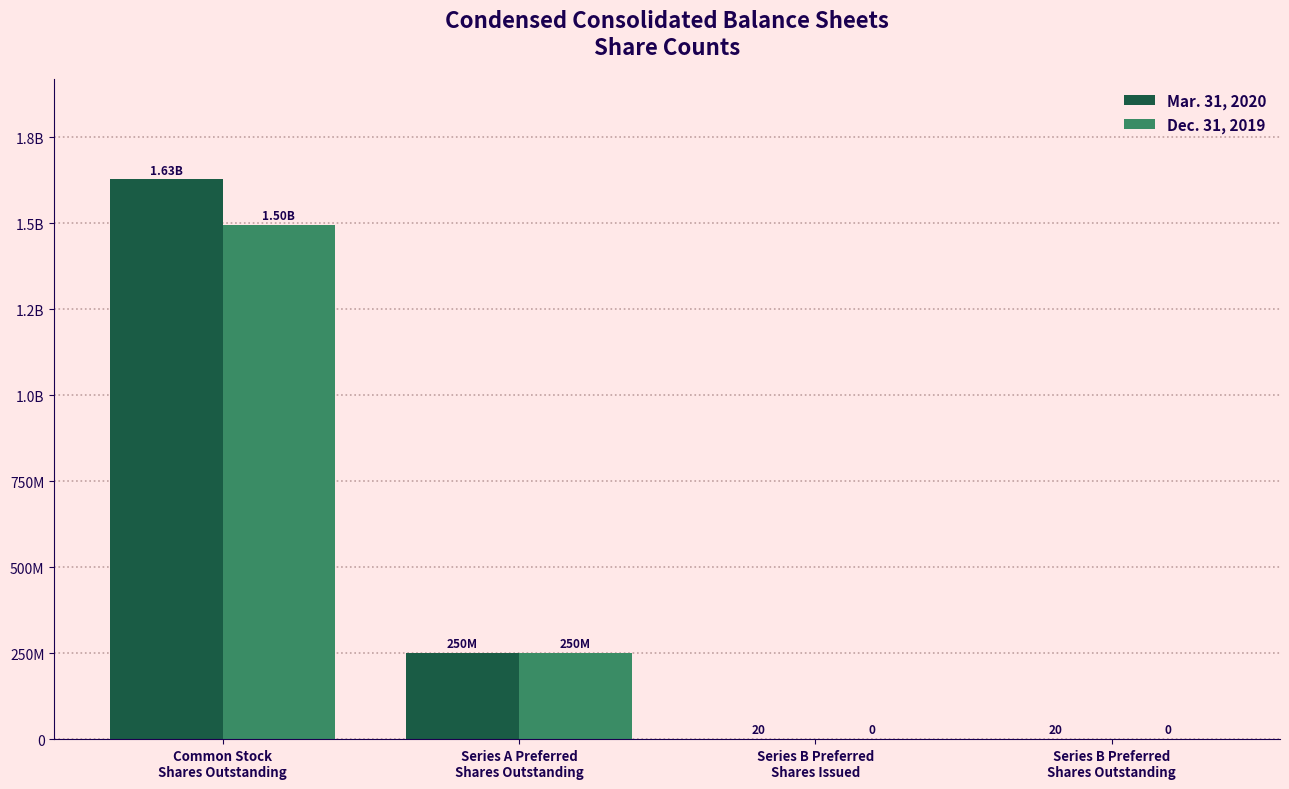

What is the maximum value for Mar. 31, 2020?

1627914678